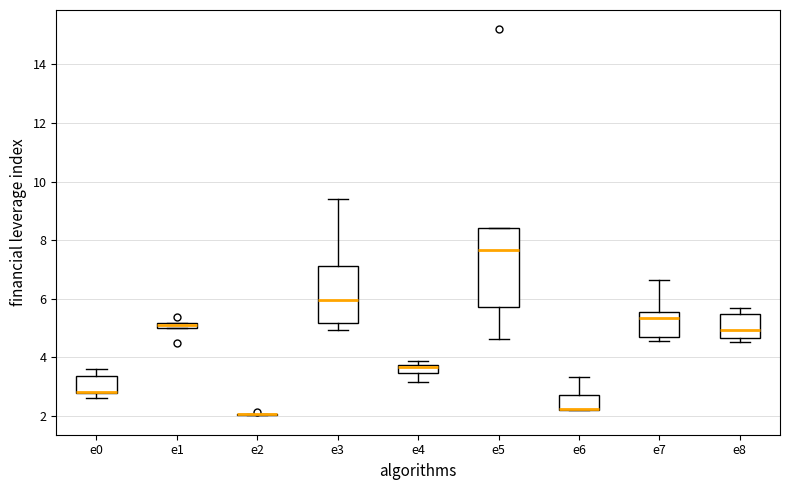

Which box is the tallest, from its lower edge to its upper edge?

e5